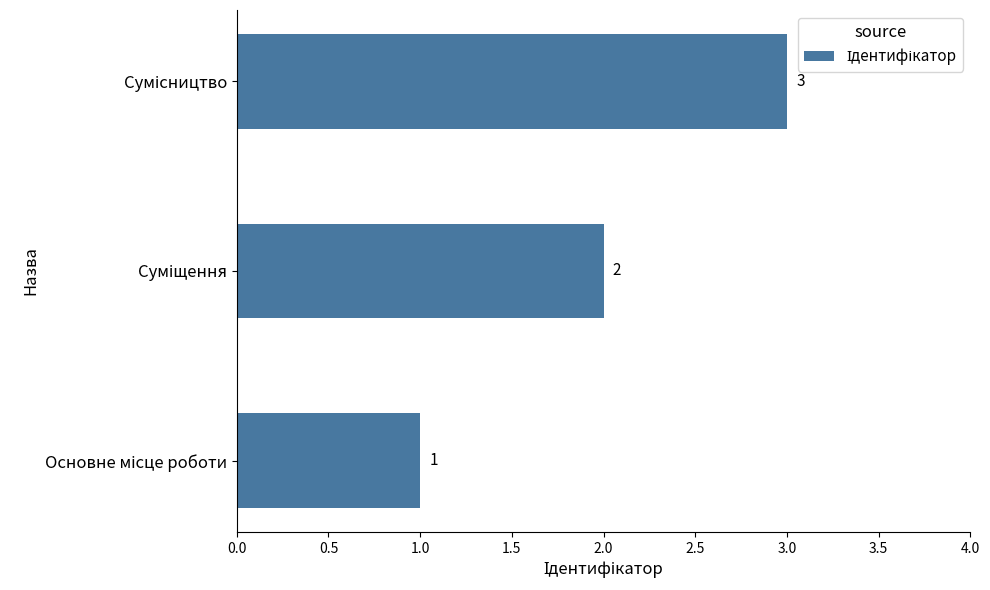

How many values are between 1 and 3?

3